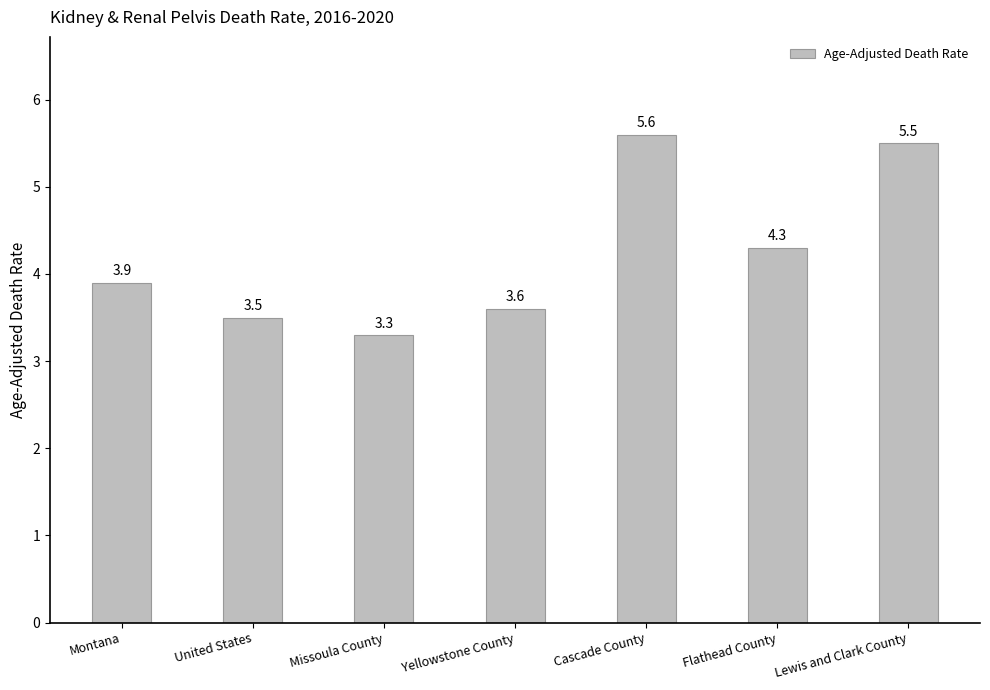

Which has a higher value, Montana or Missoula County?

Montana